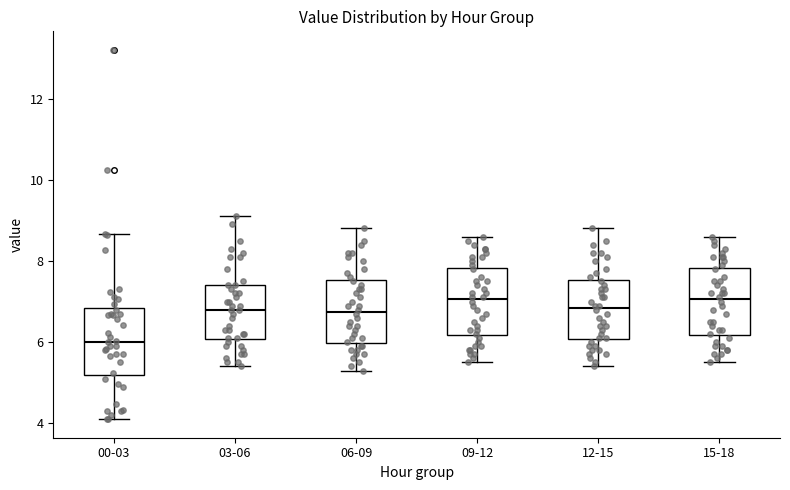

Reading left to right, transcribe this box plot: for each box, give where its median line is, the range the box spans, and where its two whiskers end, as read against the y-axis. The values are not printed on the chart, so give them approximately, as read against the axis.

00-03: median 6.0, box 5.2 to 6.8, whiskers 4.2 to 8.6
03-06: median 6.8, box 6.0 to 7.4, whiskers 5.4 to 9.2
06-09: median 6.8, box 6.0 to 7.6, whiskers 5.4 to 8.8
09-12: median 7.0, box 6.2 to 7.8, whiskers 5.6 to 8.6
12-15: median 6.8, box 6.0 to 7.6, whiskers 5.4 to 8.8
15-18: median 7.0, box 6.2 to 7.8, whiskers 5.6 to 8.6